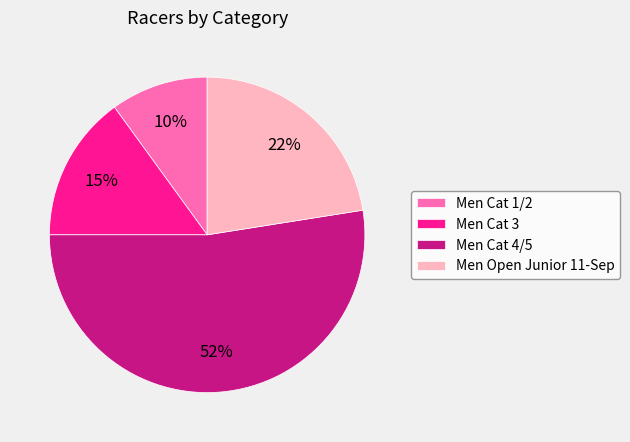

Rank the categories by value from lowest to highest.

Men Cat 1/2, Men Cat 3, Men Open Junior 11-Sep, Men Cat 4/5